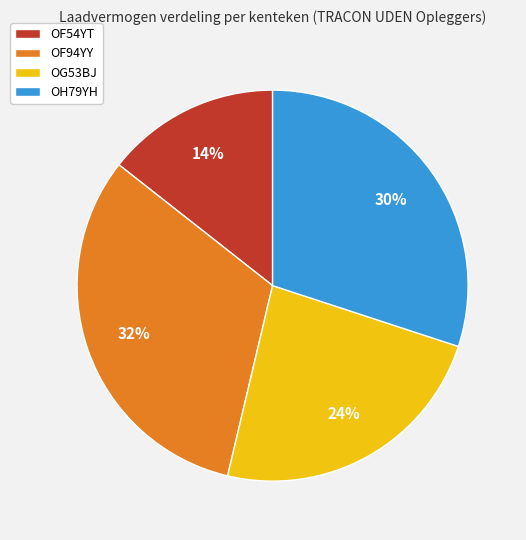

How many segments does this pie chart have?

4